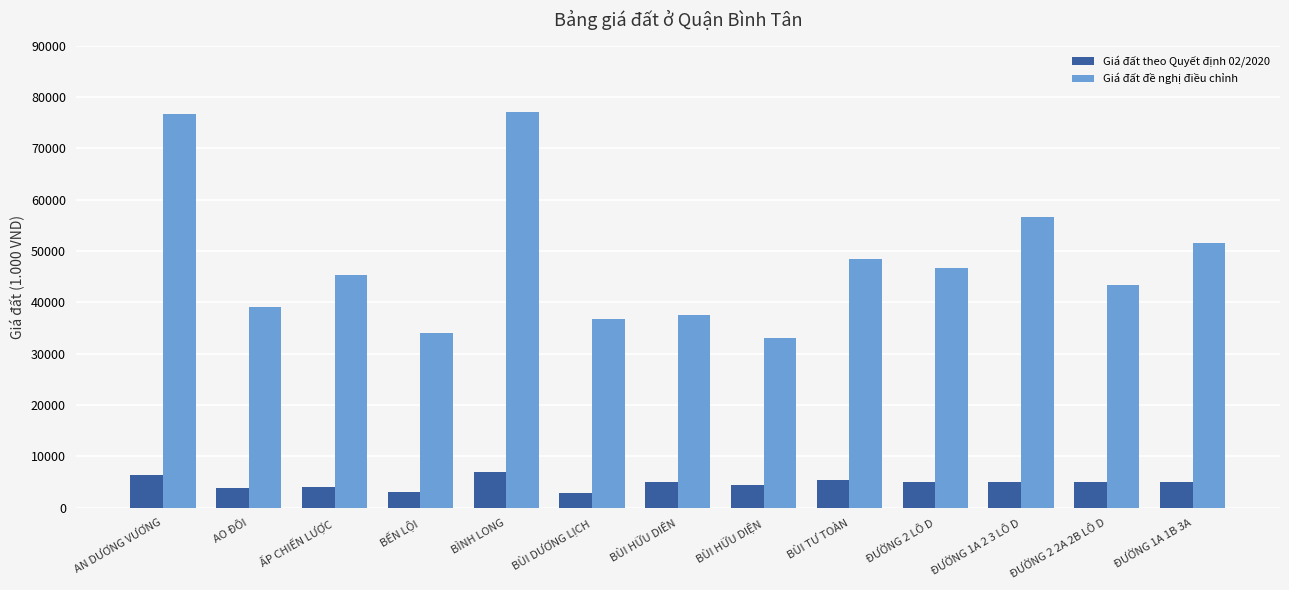

How many bars are there in total?

26